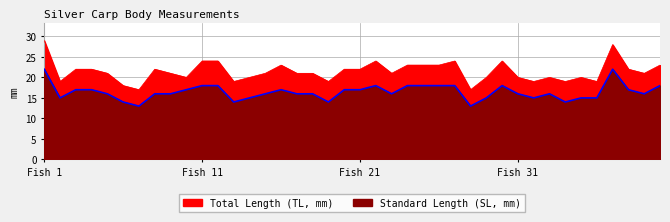

The value of Standard Length (SL, mm) at 18 is 16. True or false?

True